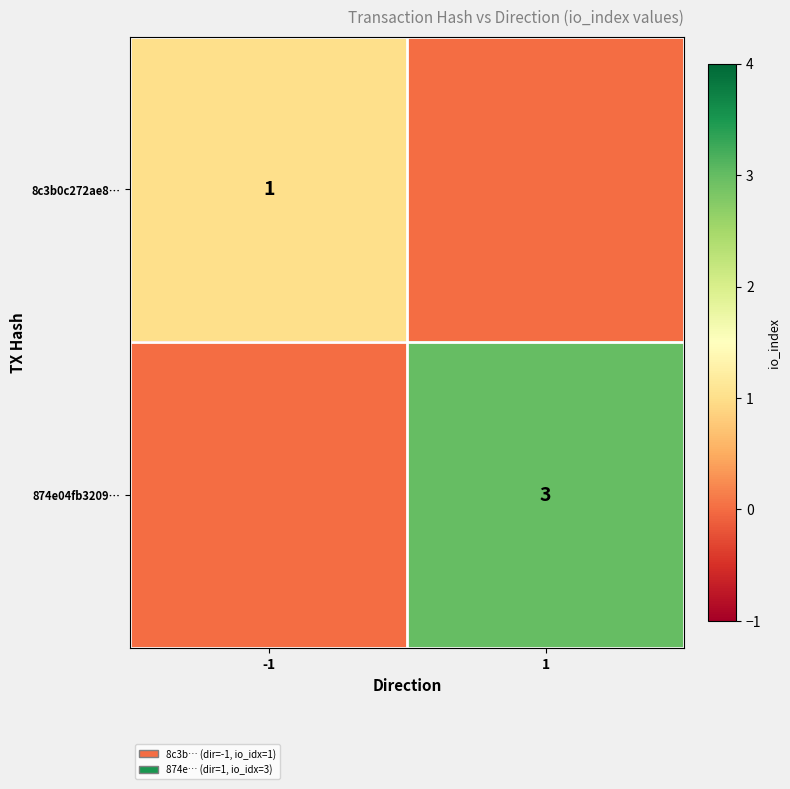

True or false: 874e04fb3209… has a value of 4 at 1.

False